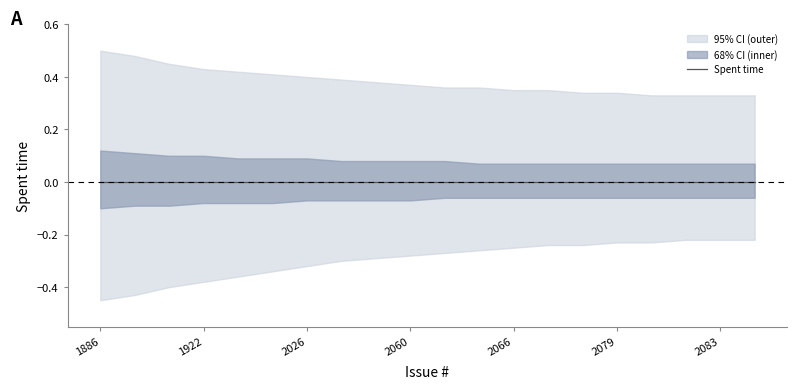

The upper_band series shows 0.8 at 1893. True or false?

False